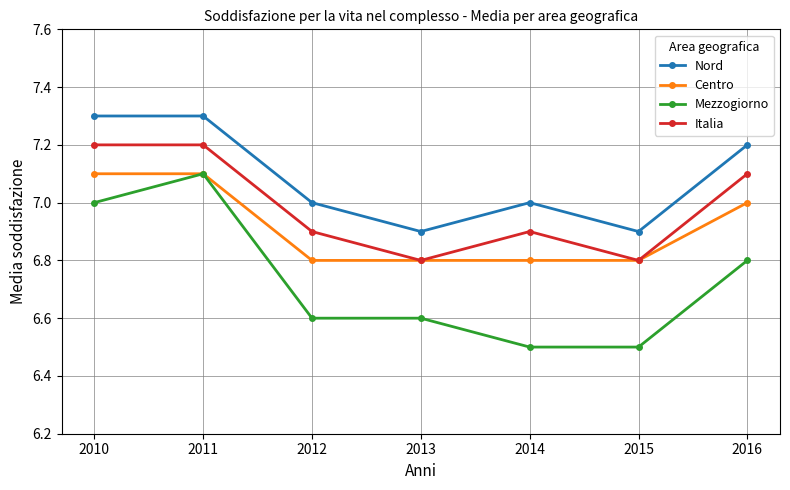

What are all the series names shown in the legend?

Nord, Centro, Mezzogiorno, Italia